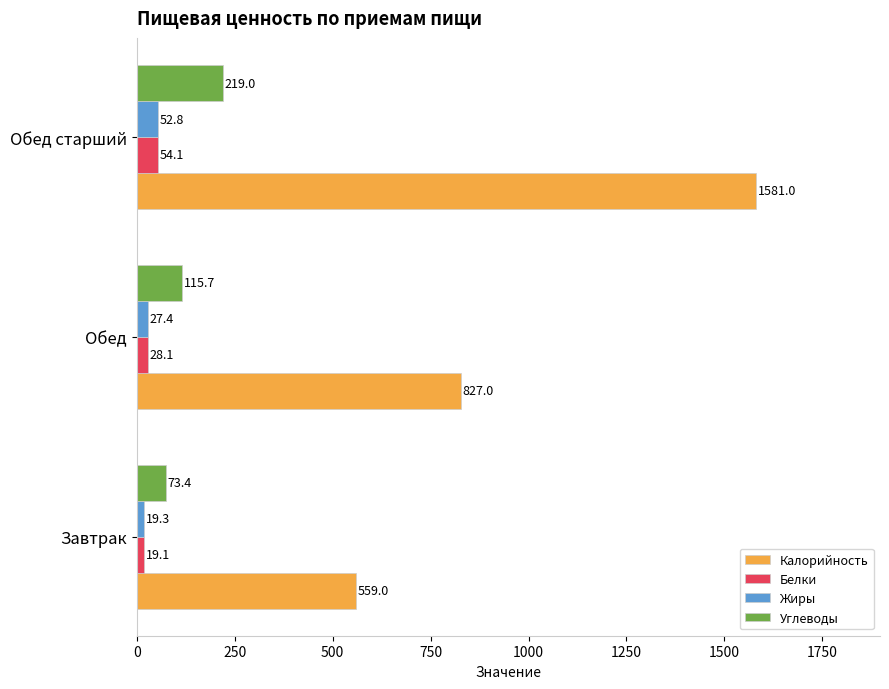

At how many categories does at least one series exceed 292?

3